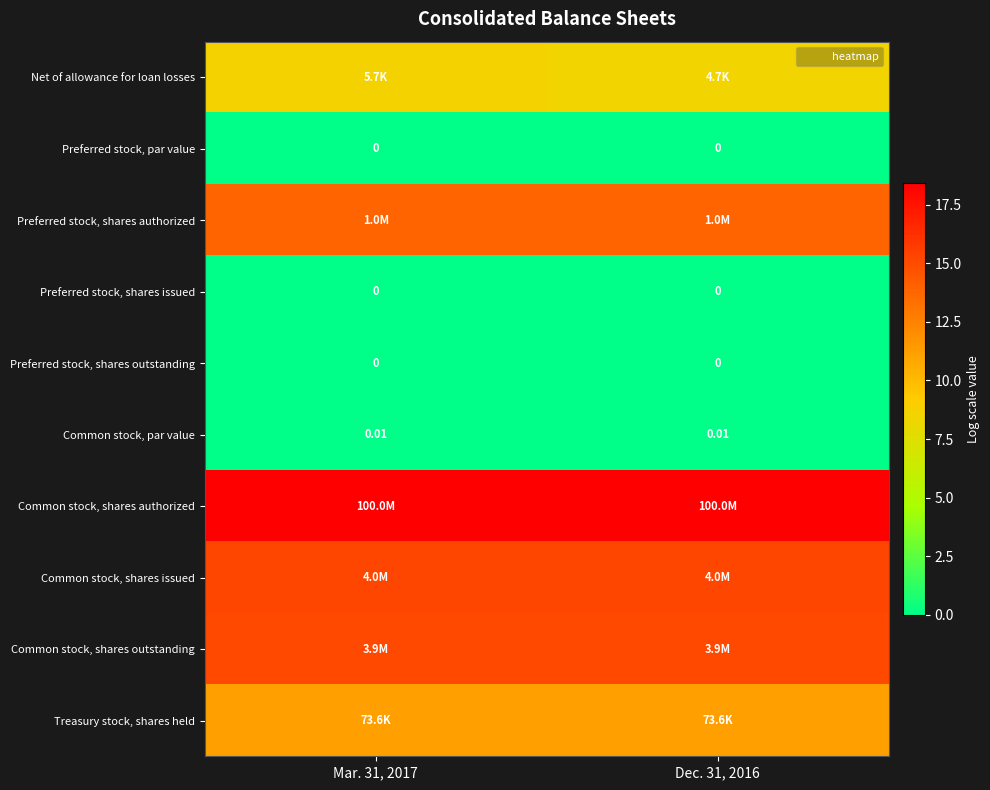

What is the greatest value displayed?

18.4